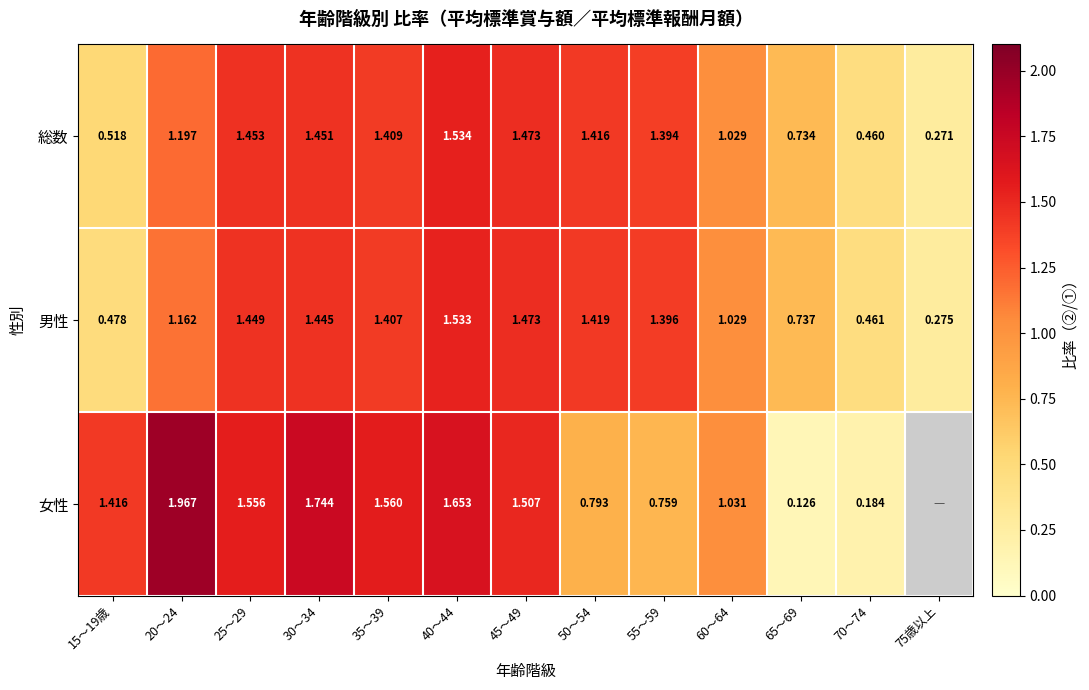

How many data points does each series have?

13